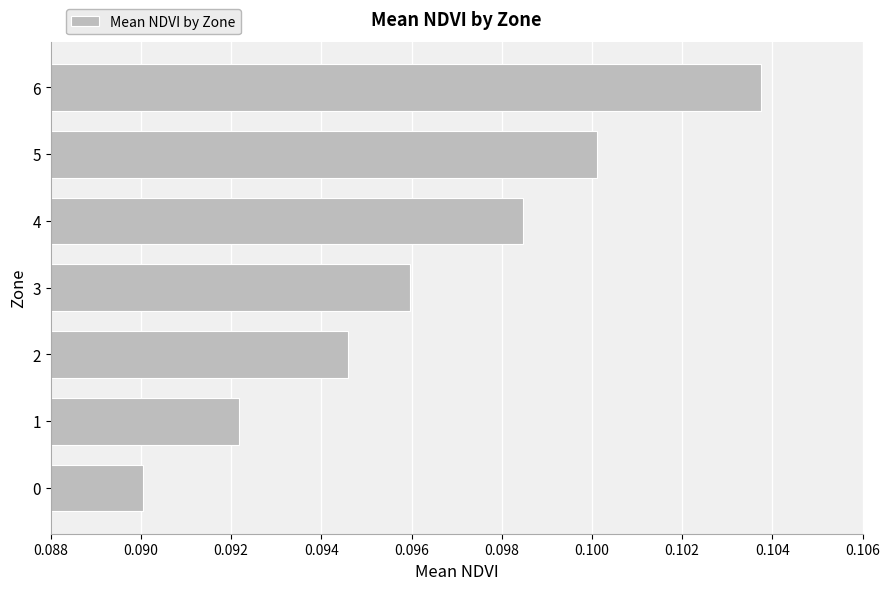

The value at 6 is 0.0. True or false?

False